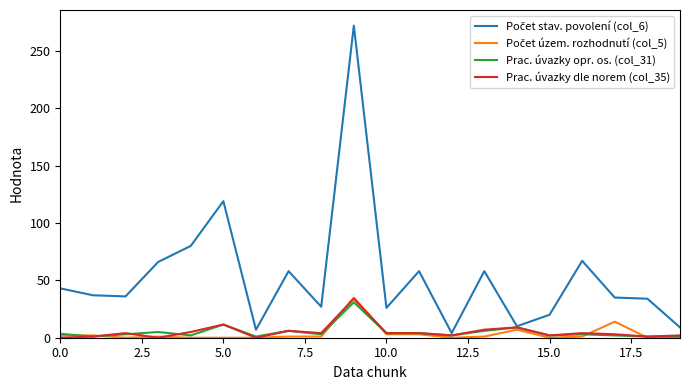

What is the greatest value displayed?

272.0